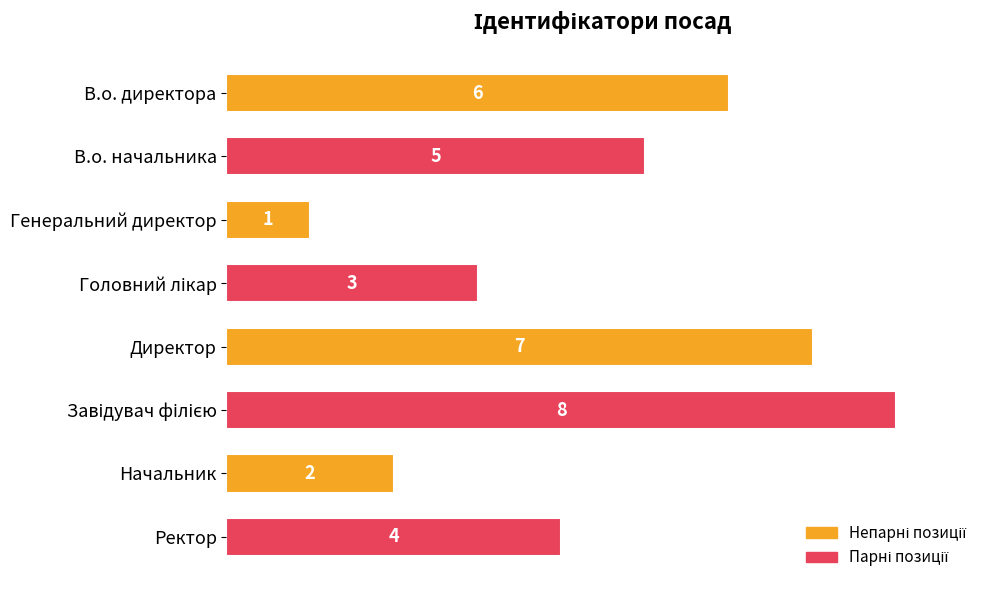

Which label corresponds to the smallest value in the chart?

Генеральний директор